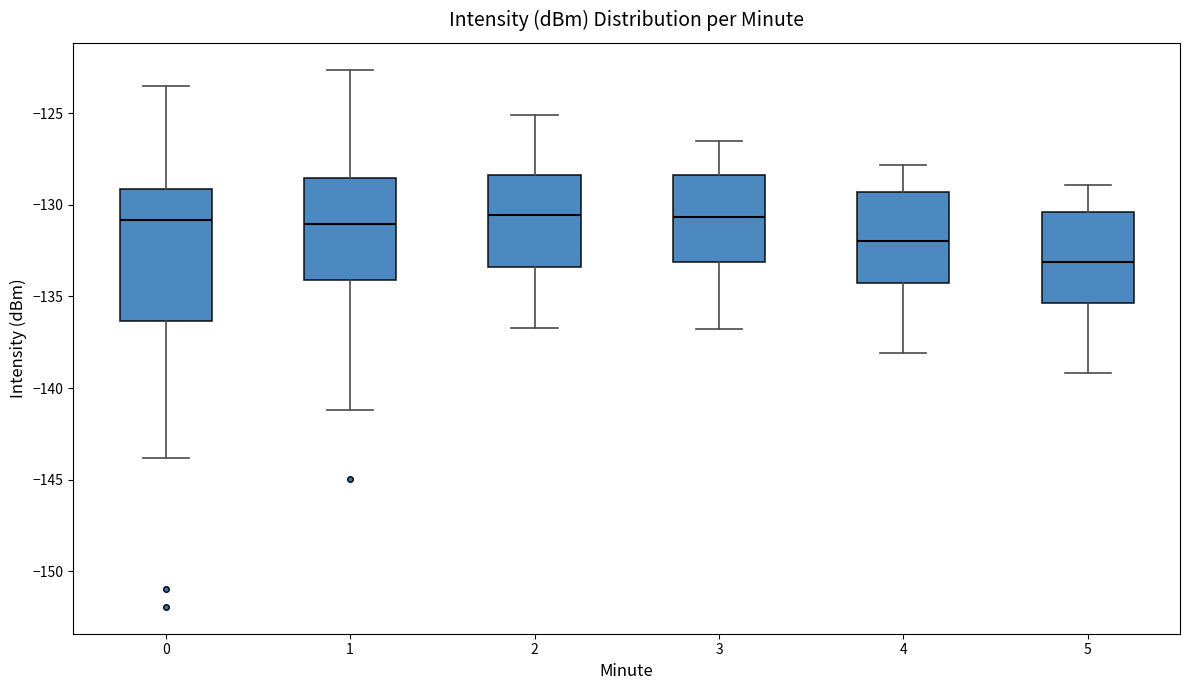

Comparing the boxes themselves (not the whiskers), which one is the tallest?

0